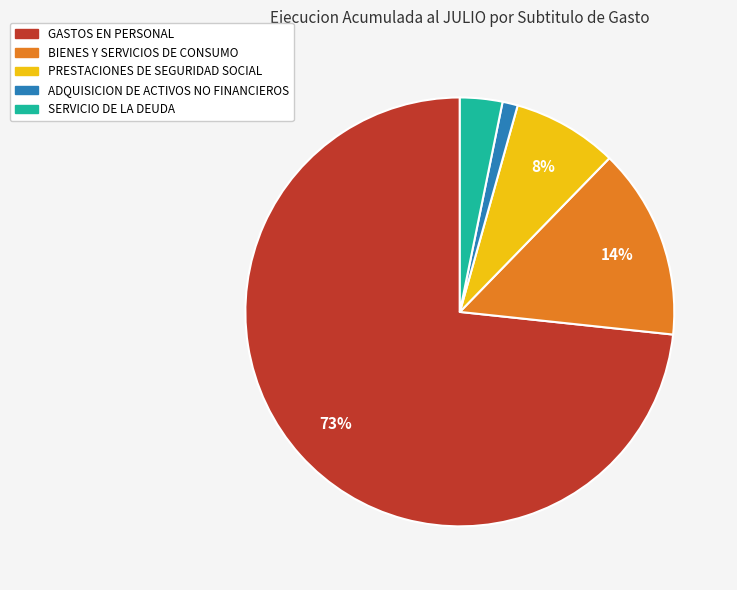

Rank the categories by value from lowest to highest.

ADQUISICION DE ACTIVOS NO FINANCIEROS, SERVICIO DE LA DEUDA, PRESTACIONES DE SEGURIDAD SOCIAL, BIENES Y SERVICIOS DE CONSUMO, GASTOS EN PERSONAL